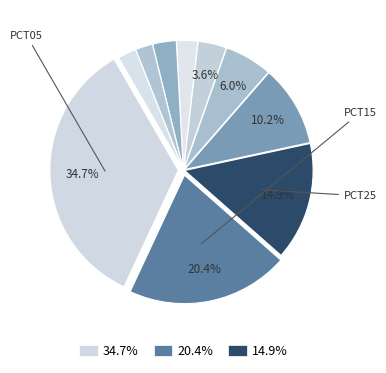

To the nearest percent, what is the difference between the largest and smallest slice percentages?

33%